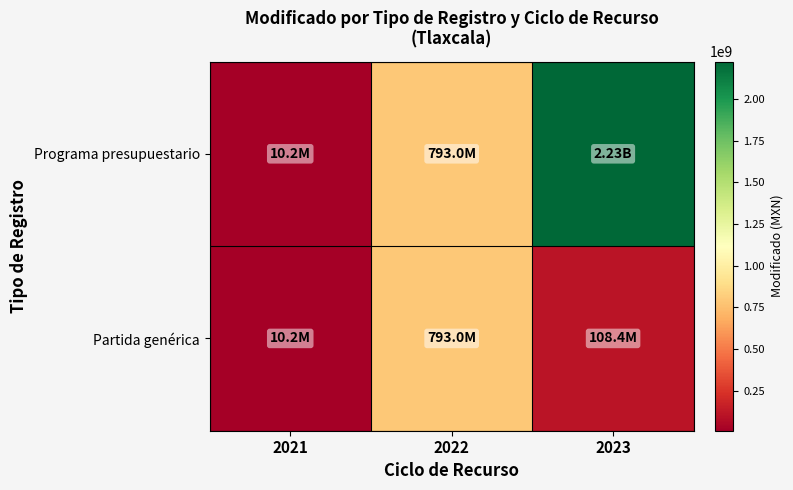

At 2023, list the series in order from smallest to largest.

Partida genérica, Programa presupuestario